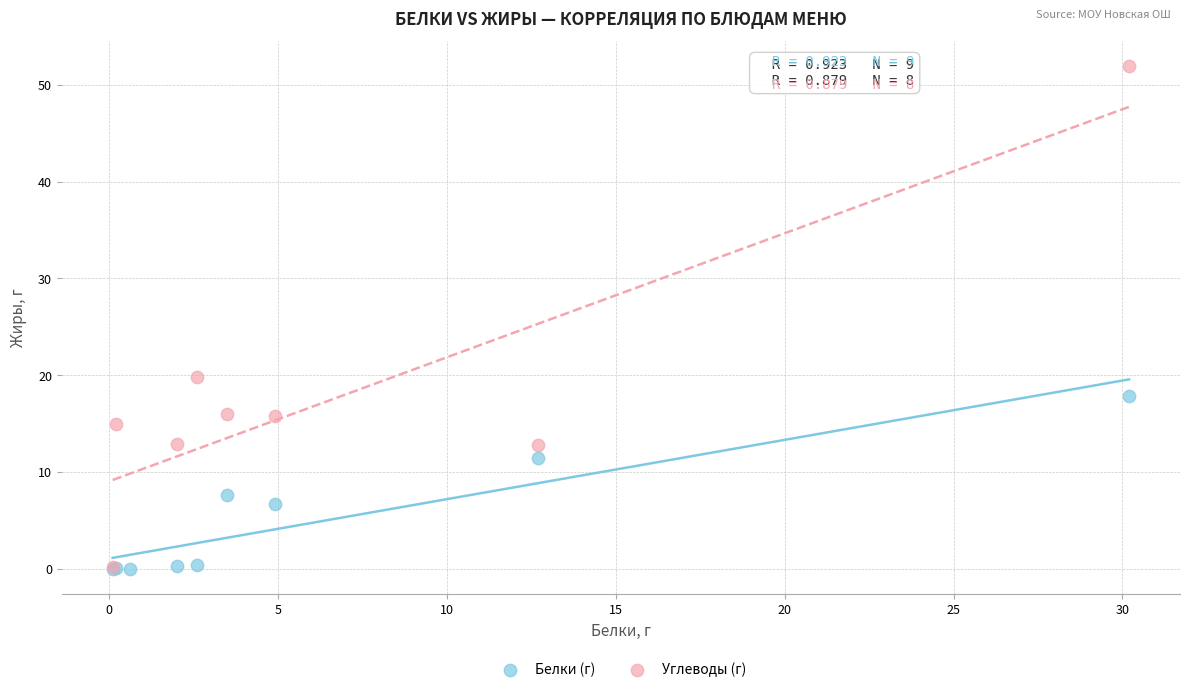

Which series has the widest spread of Y values?

Углеводы (г)